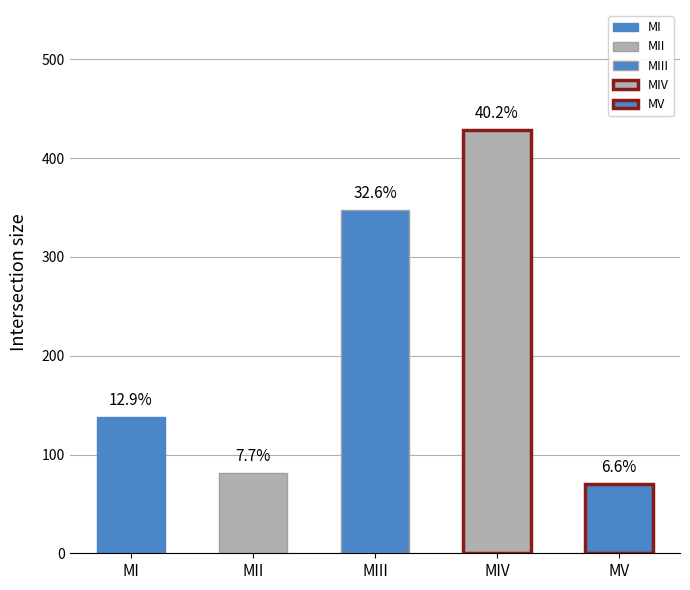

Reading left to right, transcribe all the data shown in this chart.

MI=137.6	MII=81.7	MIII=347.4	MIV=428.3	MV=70.4